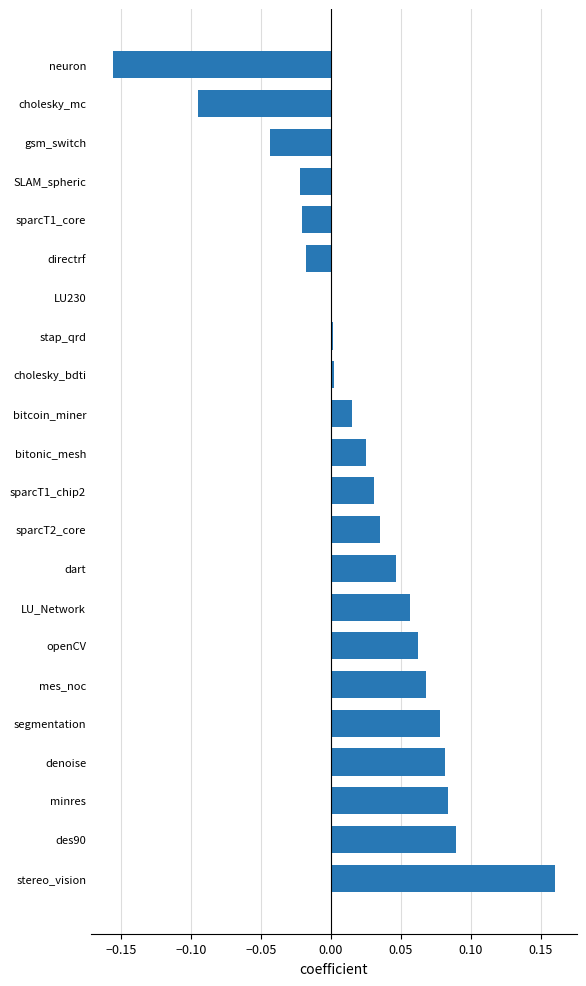

Between sparcT2_core and openCV, which is larger?

openCV